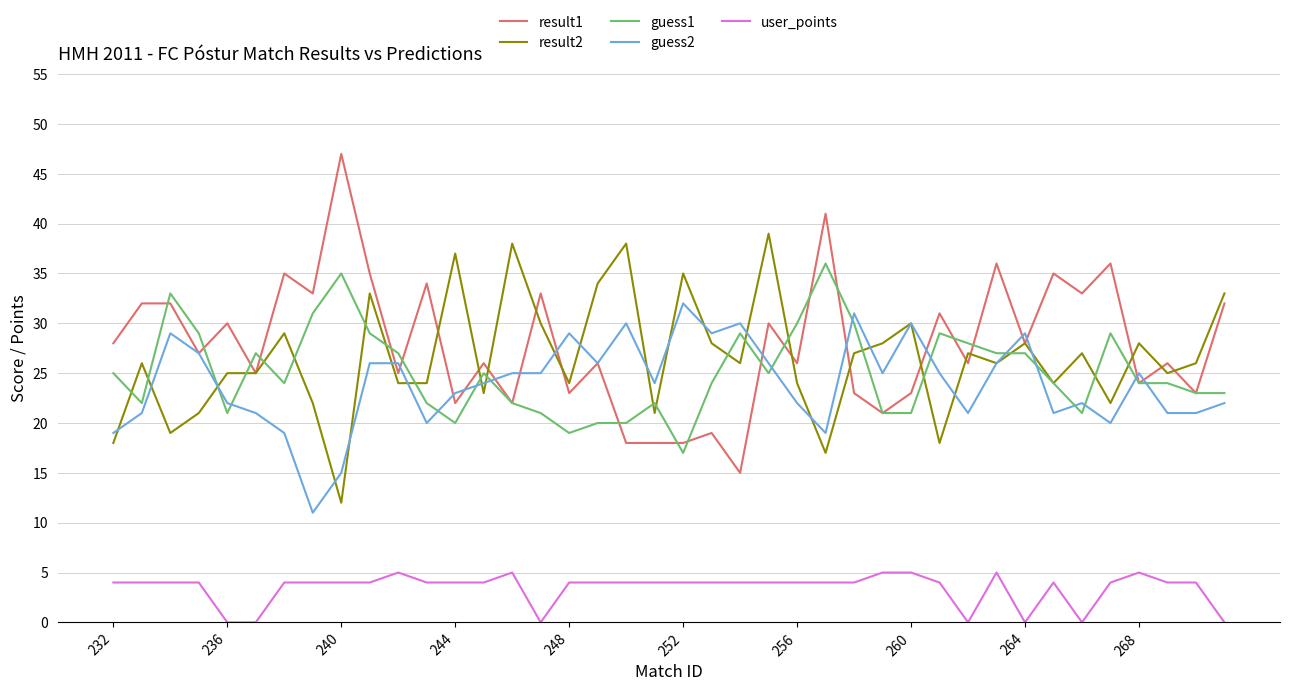

Which series has the largest total across all categories?

result1